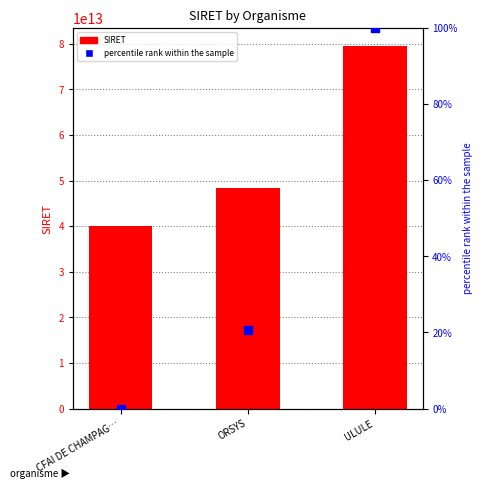

At how many categories does at least one series exceed 76406704175743?

1